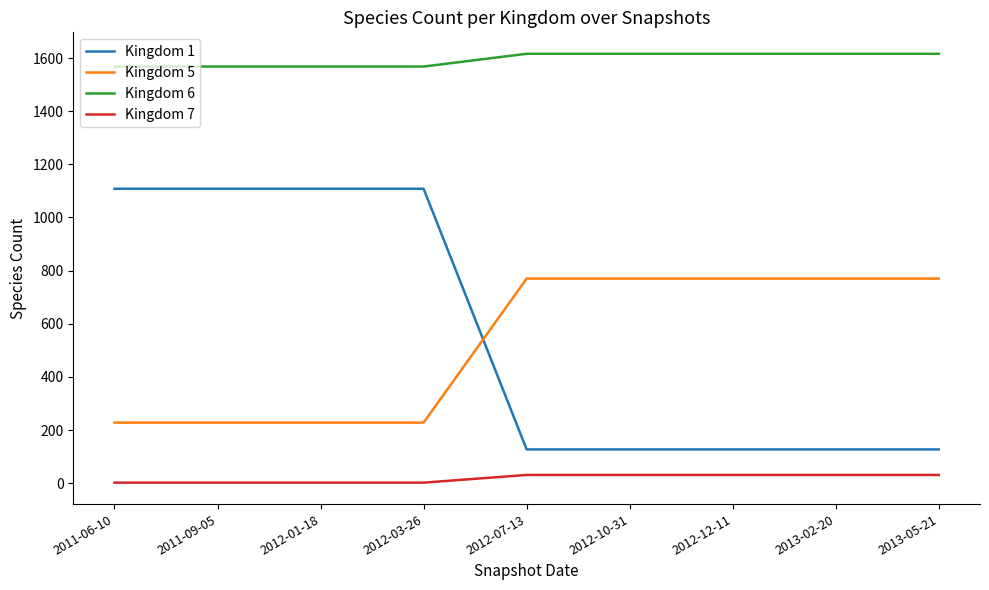

What is the minimum value for Kingdom 5?

228